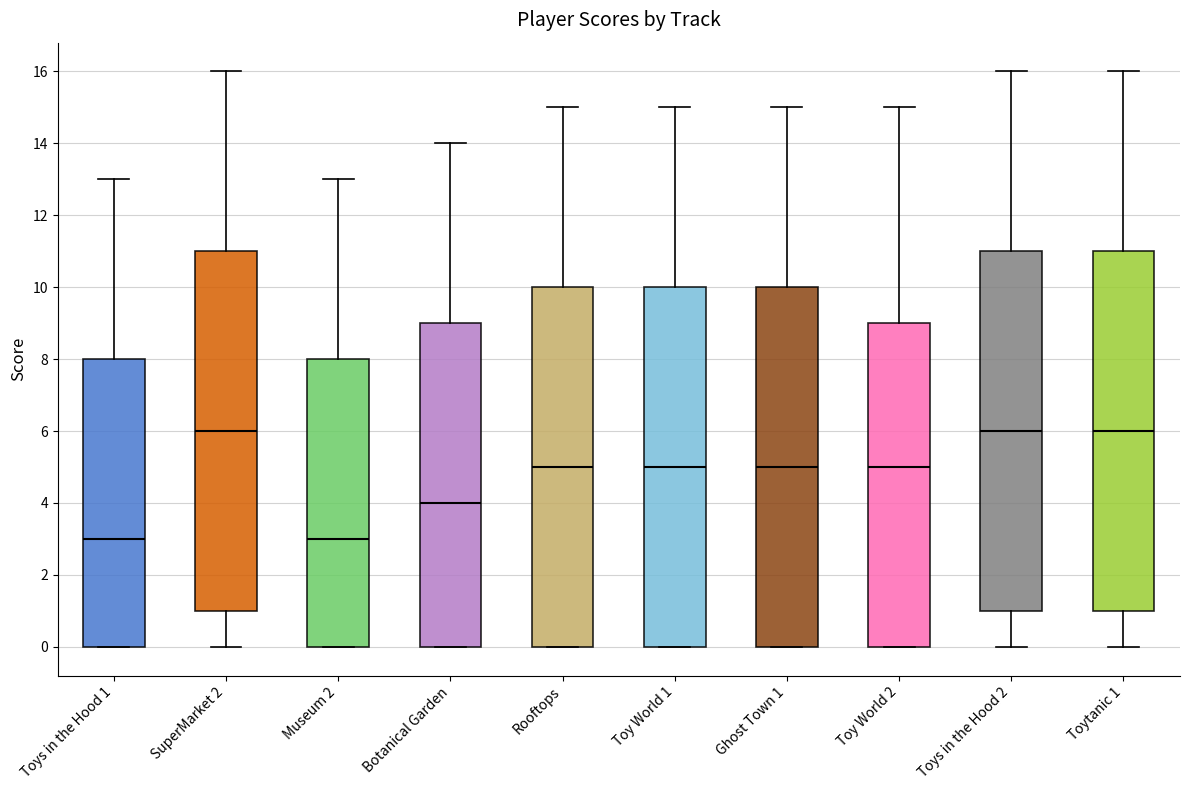

Reading left to right, transcribe this box plot: for each box, give where its median line is, the range the box spans, and where its two whiskers end, as read against the y-axis. The values are not printed on the chart, so give them approximately, as read against the axis.

Toys in the Hood 1: median 3, box 0 to 8, whiskers 0 to 13
SuperMarket 2: median 6, box 1 to 11, whiskers 0 to 16
Museum 2: median 3, box 0 to 8, whiskers 0 to 13
Botanical Garden: median 4, box 0 to 9, whiskers 0 to 14
Rooftops: median 5, box 0 to 10, whiskers 0 to 15
Toy World 1: median 5, box 0 to 10, whiskers 0 to 15
Ghost Town 1: median 5, box 0 to 10, whiskers 0 to 15
Toy World 2: median 5, box 0 to 9, whiskers 0 to 15
Toys in the Hood 2: median 6, box 1 to 11, whiskers 0 to 16
Toytanic 1: median 6, box 1 to 11, whiskers 0 to 16